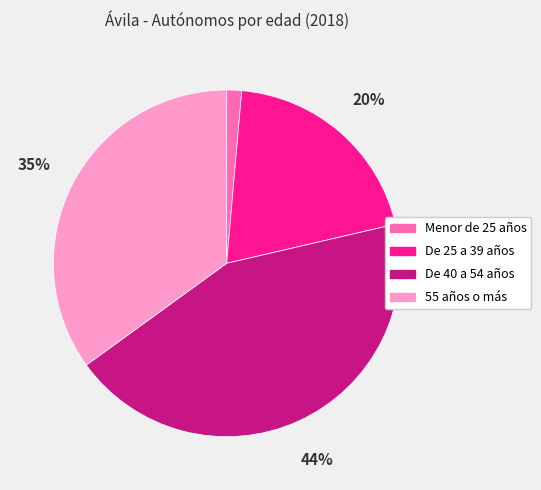

Is De 25 a 39 años the majority of the pie?

No